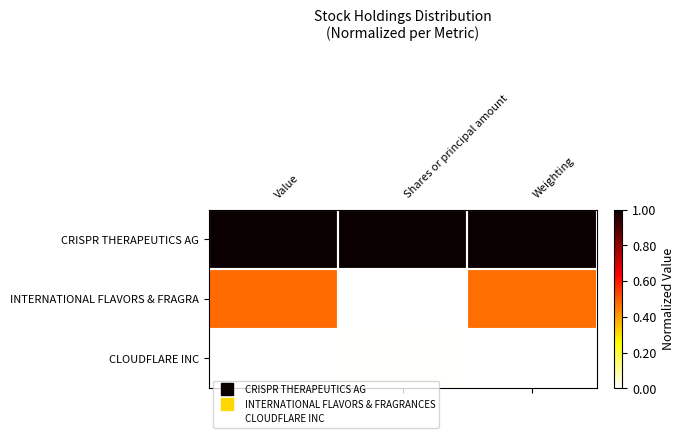

List the series in order of their peak value, lowest first.

CLOUDFLARE INC, INTERNATIONAL FLAVORS & FRAGRA, CRISPR THERAPEUTICS AG